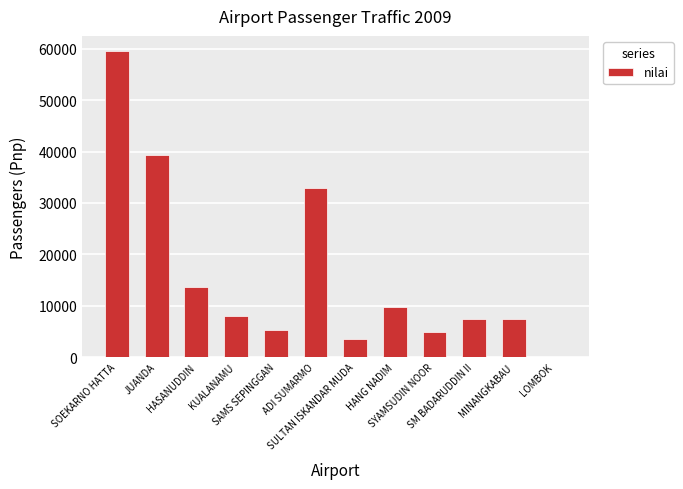

How many data points does each series have?

12